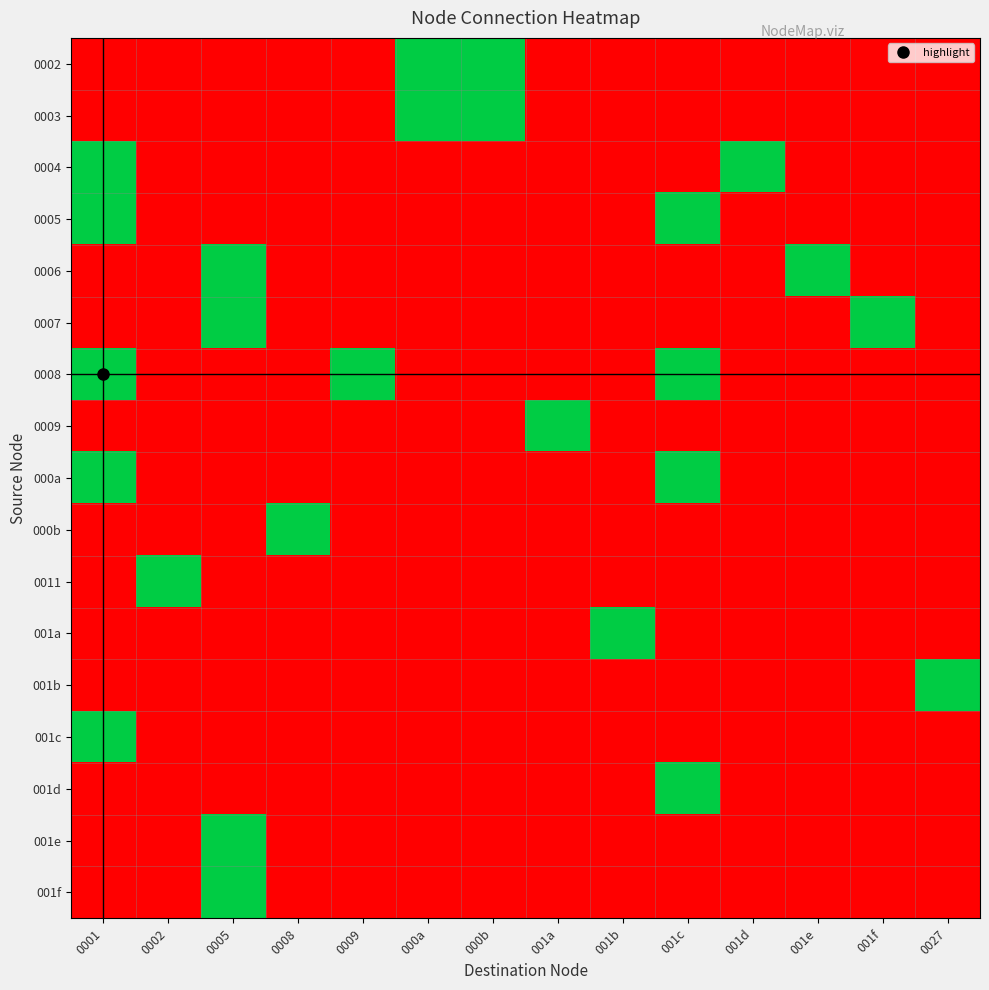

Between 0027 and 0001, which is larger?

0027